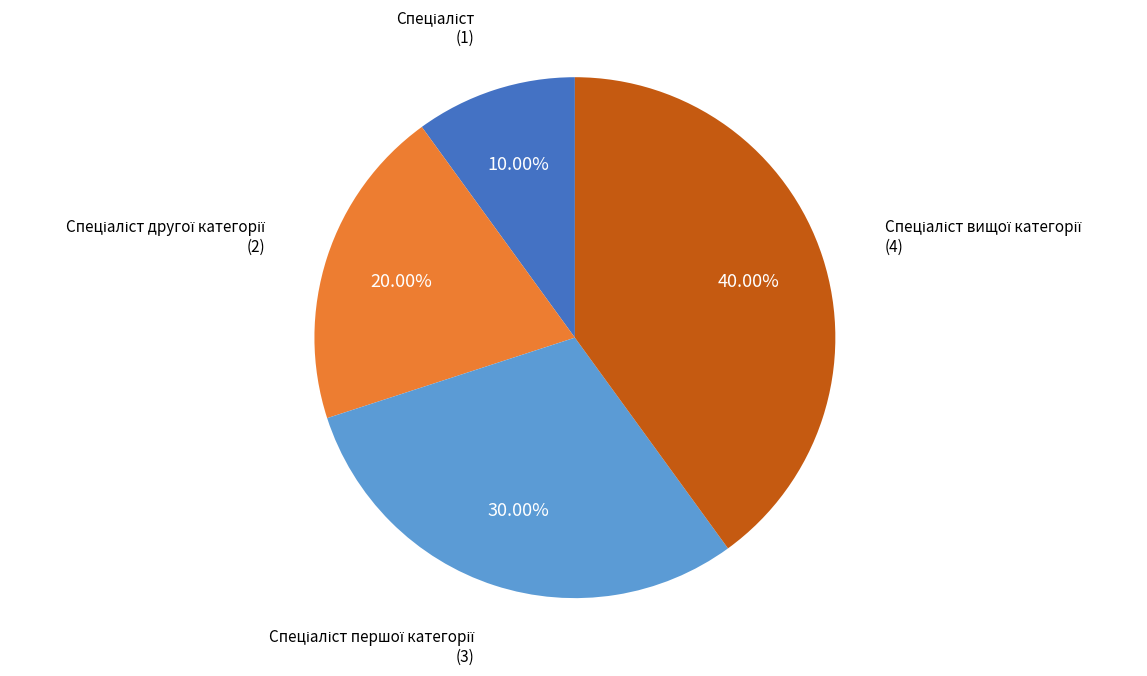

Is there any slice that represents more than half of the pie?

No